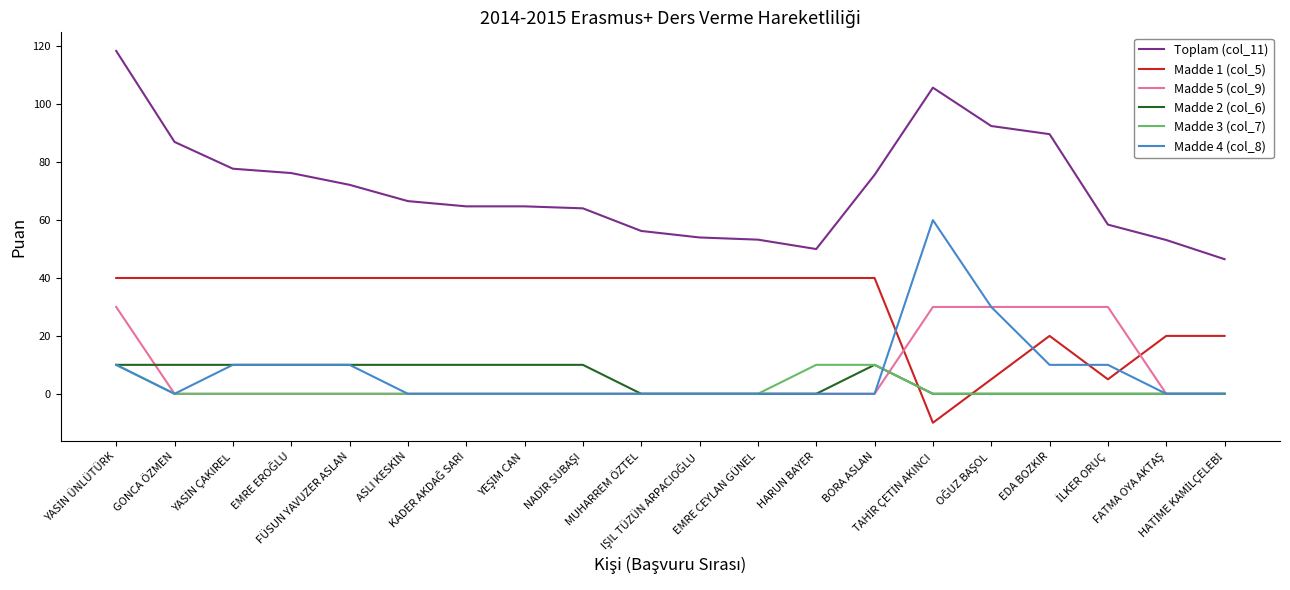

Does the chart display data point markers on the line(s)?

No